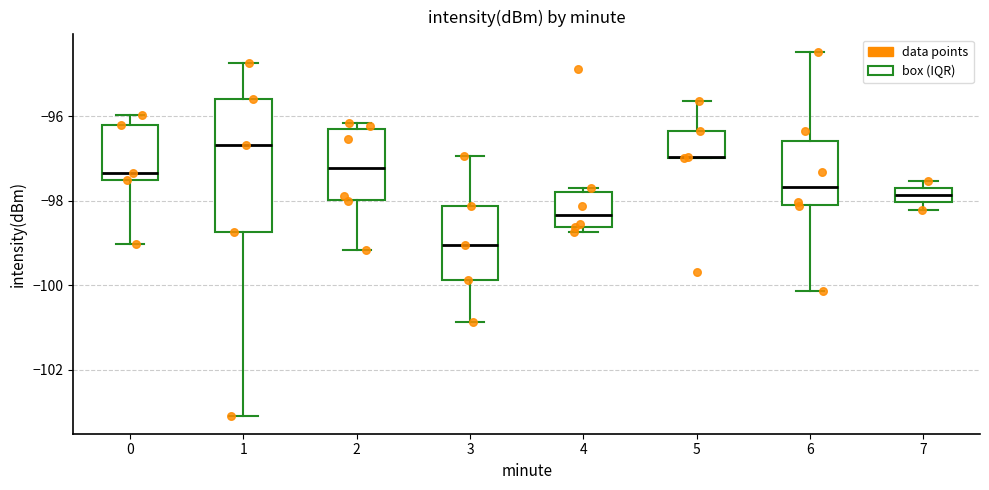

Reading left to right, transcribe this box plot: for each box, give where its median line is, the range the box spans, and where its two whiskers end, as read against the y-axis. The values are not printed on the chart, so give them approximately, as read against the axis.

0: median -97.4 (just above the box's lower edge), box -97.4 to -96.2, whiskers -99.0 to -96.0
1: median -96.6, box -98.8 to -95.6, whiskers -103.0 to -94.8
2: median -97.2, box -98.0 to -96.4, whiskers -99.2 to -96.2
3: median -99.0, box -99.8 to -98.2, whiskers -100.8 to -97.0
4: median -98.4, box -98.6 to -97.8, whiskers -98.8 to -97.6
5: median -97.0 (drawn on the box's lower edge), box -97.0 to -96.4, whiskers -97.0 to -95.6
6: median -97.6, box -98.2 to -96.6, whiskers -100.2 to -94.4
7: median -97.8, box -98.0 to -97.6, whiskers -98.2 to -97.6 (above the box's upper edge)